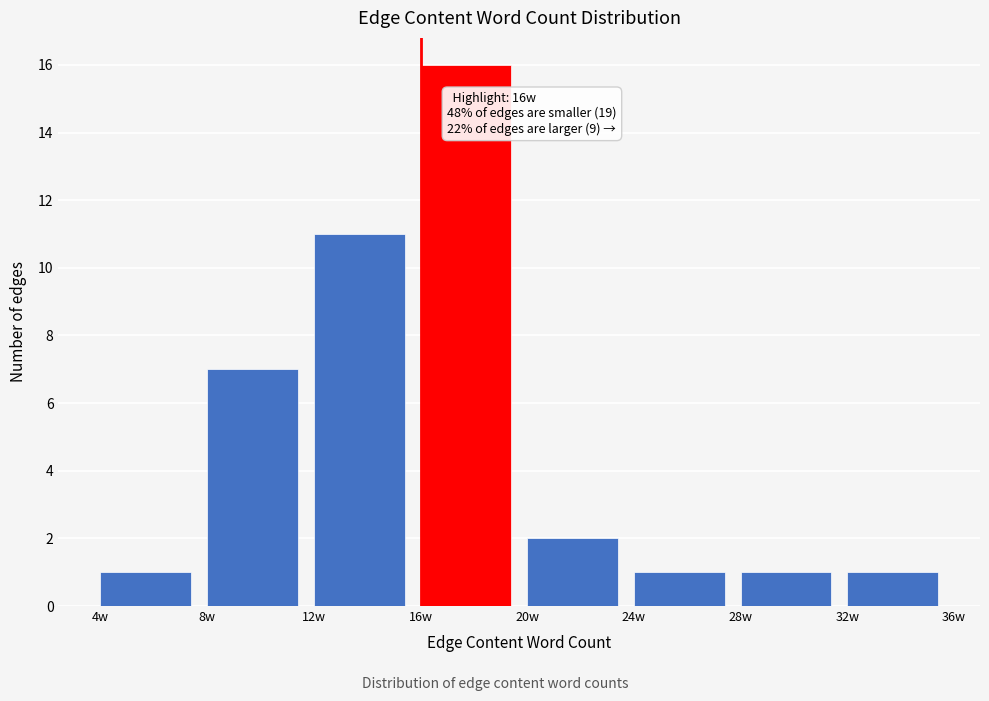

Over which range of the x-axis is the bar tallest?

16 to 20